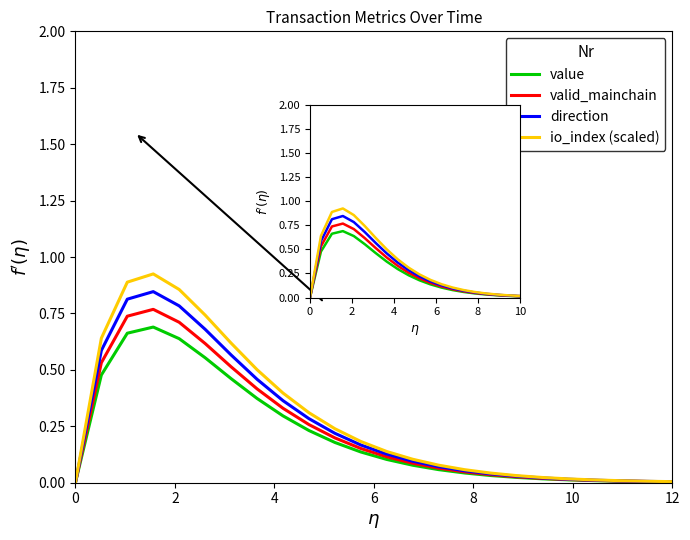

True or false: direction and io_index (scaled) cross at least once.

False